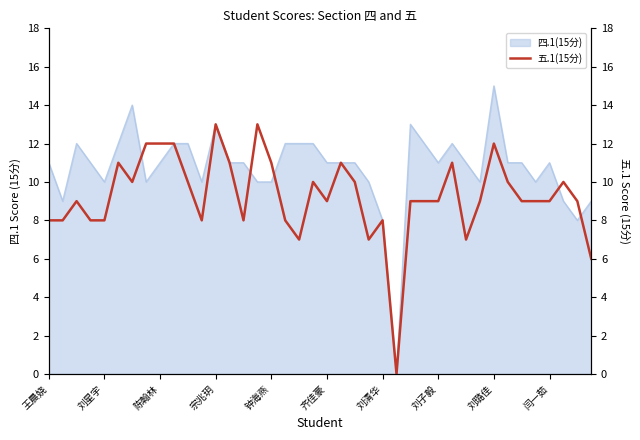

Which category has the highest value in the 四.1(15分) series?

刘璐佳